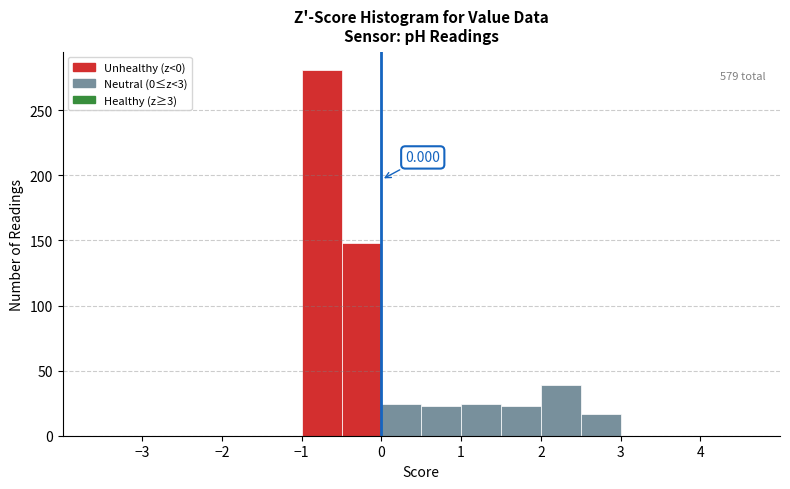

Over which range of the x-axis is the bar tallest?

-1.0 to -0.5